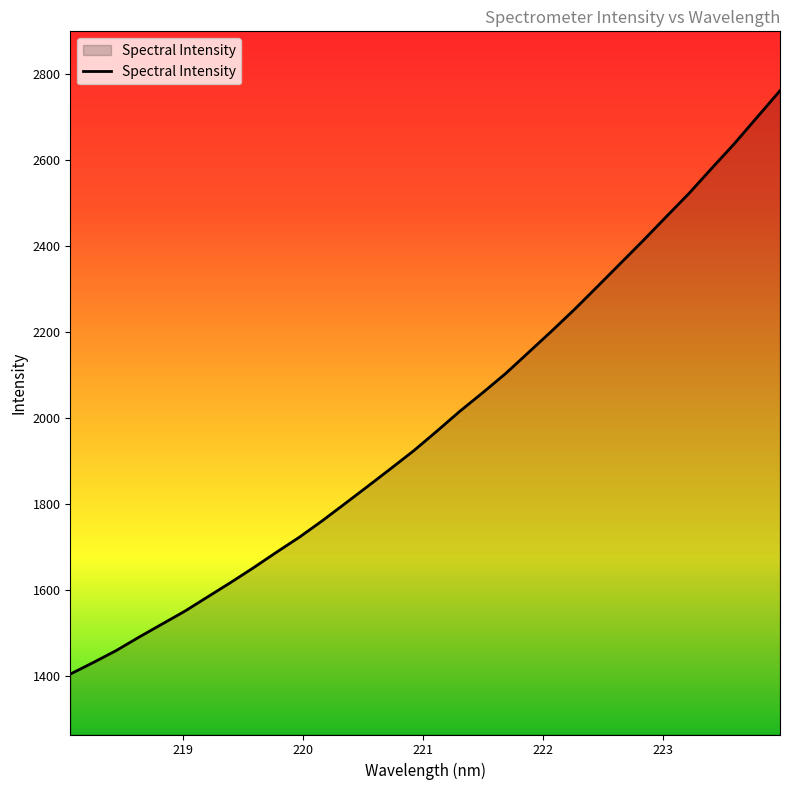

What is the maximum value shown in the chart?

2761.2